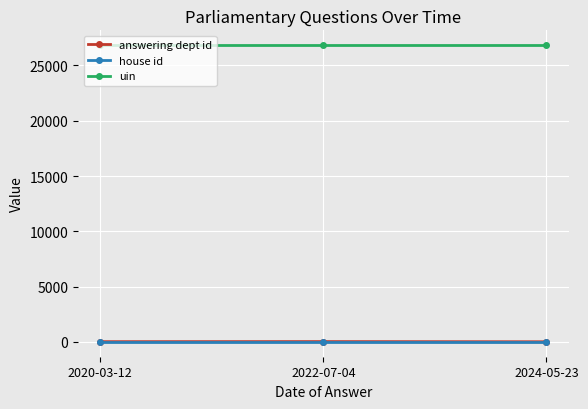

What is the label of the 3rd point from the left?

2024-05-23